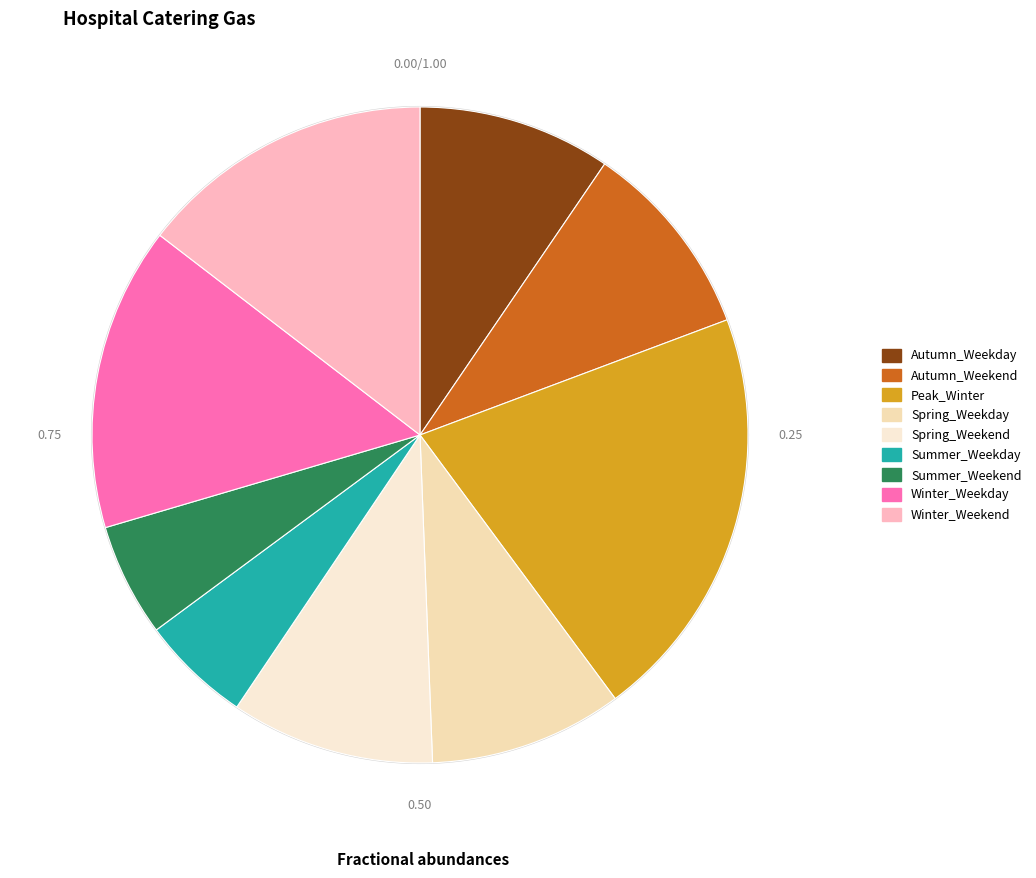

What is the smallest slice in the pie chart?

Summer_Weekday